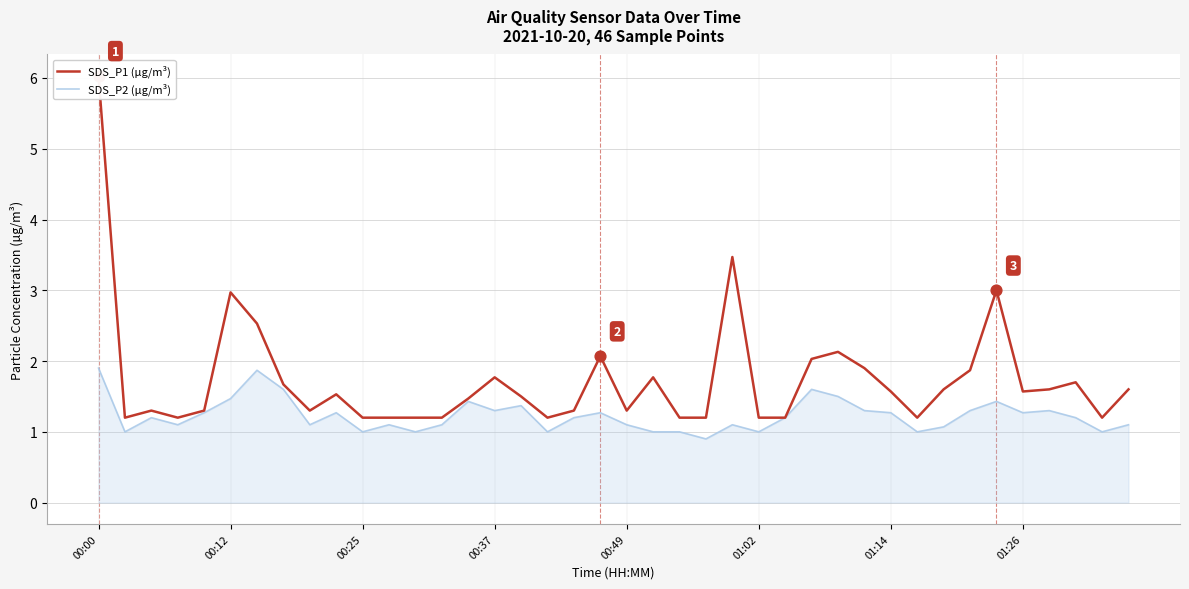

What is the total value across all series at 32?

2.7